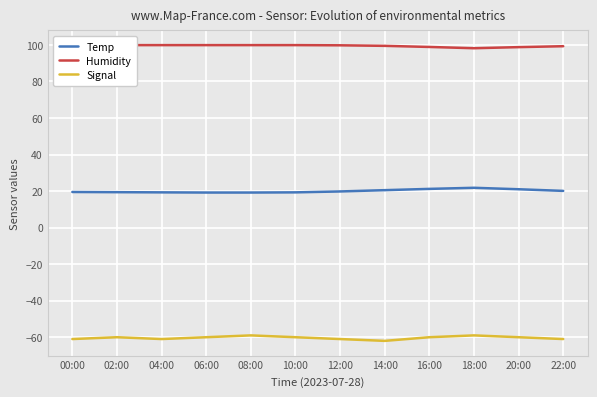

What is the value of the Temp point at the 8th from the left?

20.5